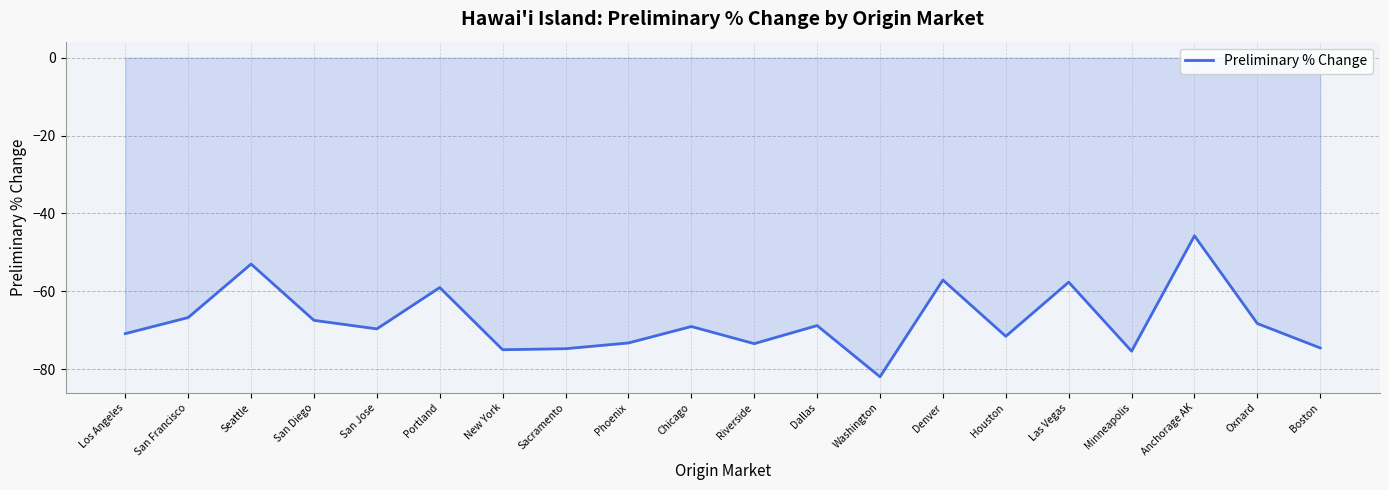

How many lines are shown in the chart?

1